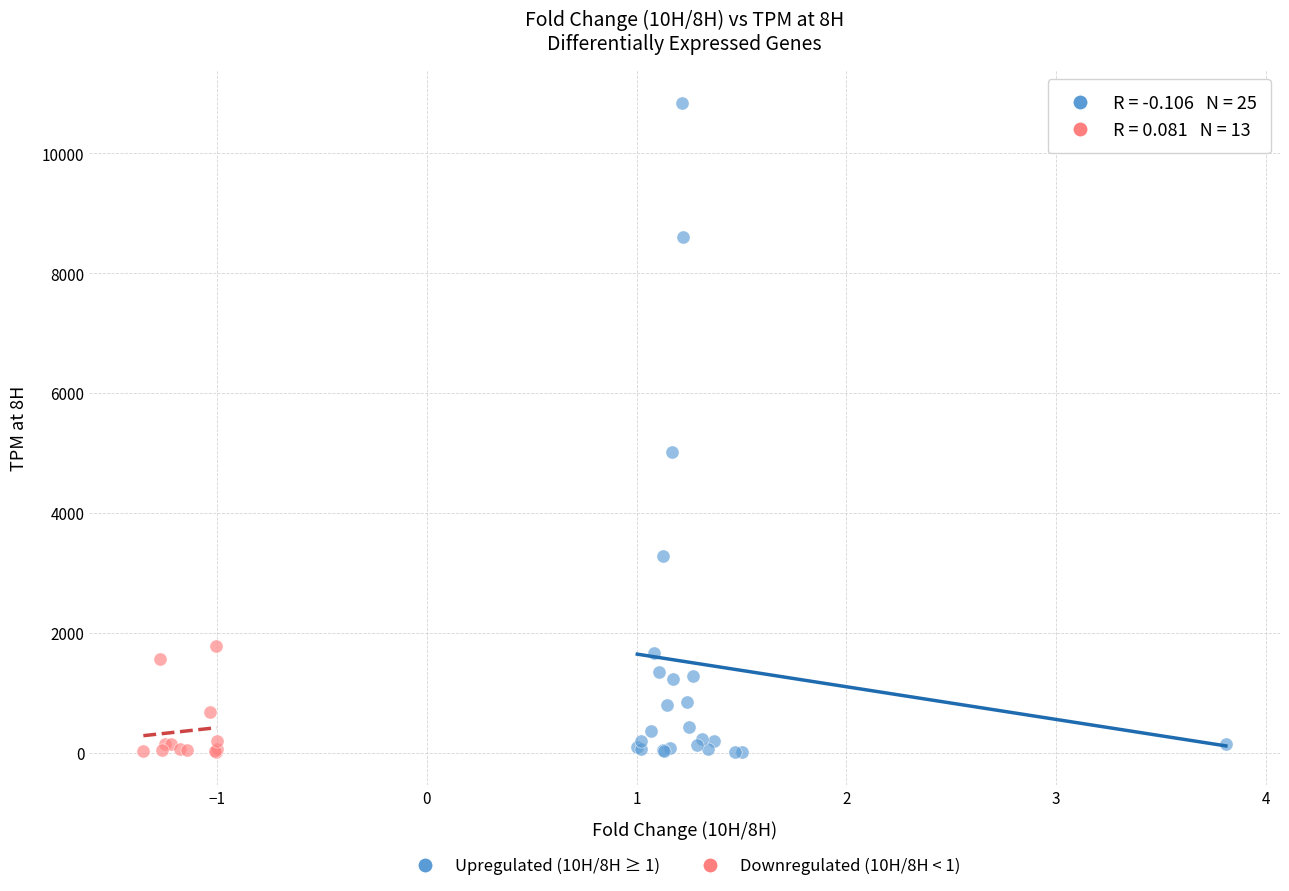

Which series has the widest spread of Y values?

Upregulated (10H/8H ≥ 1)